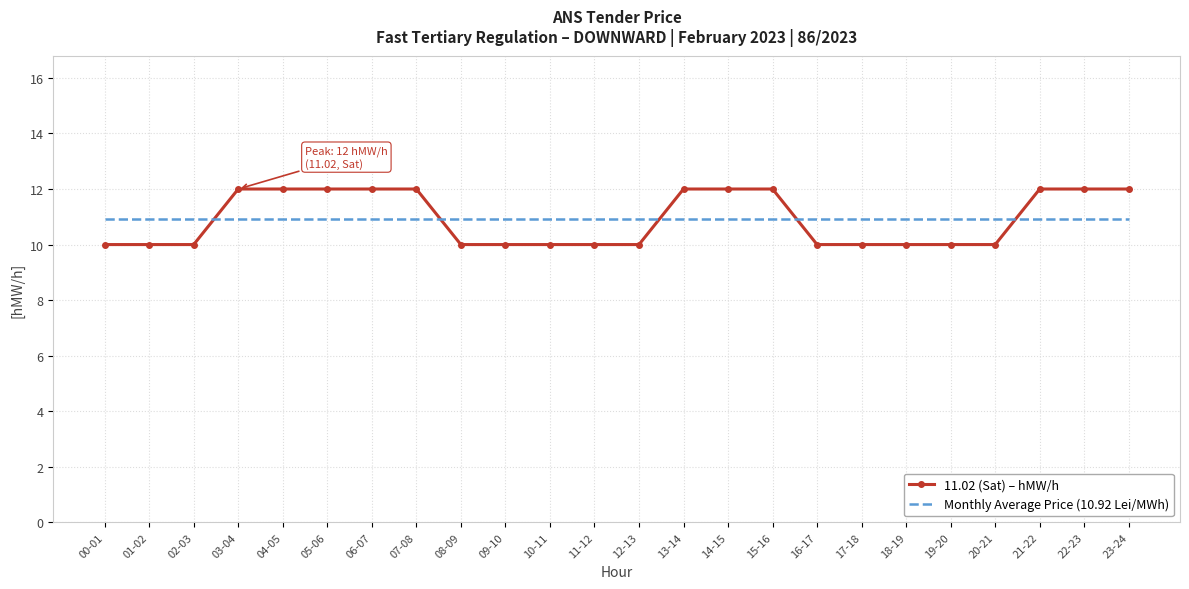

Reading left to right, transcribe all the data shown in this chart.

11.02 (Sat) – hMW/h: 00-01=10.0	01-02=10.0	02-03=10.0	03-04=12.0	04-05=12.0	05-06=12.0	06-07=12.0	07-08=12.0	08-09=10.0	09-10=10.0	10-11=10.0	11-12=10.0	12-13=10.0	13-14=12.0	14-15=12.0	15-16=12.0	16-17=10.0	17-18=10.0	18-19=10.0	19-20=10.0	20-21=10.0	21-22=12.0	22-23=12.0	23-24=12.0
Monthly Average Price (10.92 Lei/MWh): 00-01=10.9	01-02=10.9	02-03=10.9	03-04=10.9	04-05=10.9	05-06=10.9	06-07=10.9	07-08=10.9	08-09=10.9	09-10=10.9	10-11=10.9	11-12=10.9	12-13=10.9	13-14=10.9	14-15=10.9	15-16=10.9	16-17=10.9	17-18=10.9	18-19=10.9	19-20=10.9	20-21=10.9	21-22=10.9	22-23=10.9	23-24=10.9